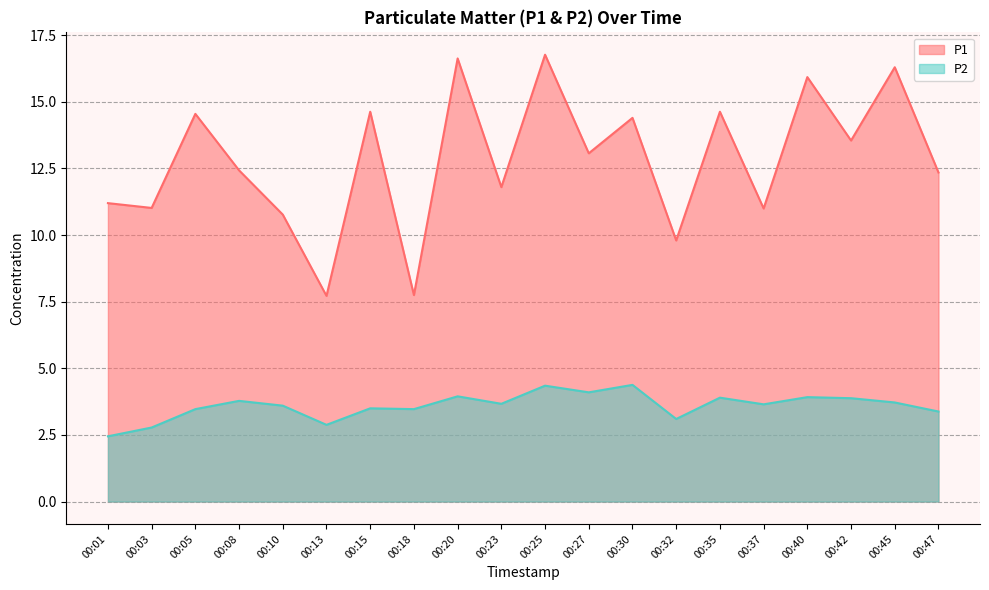

Rank the series by their maximum value, from highest to lowest.

P1, P2